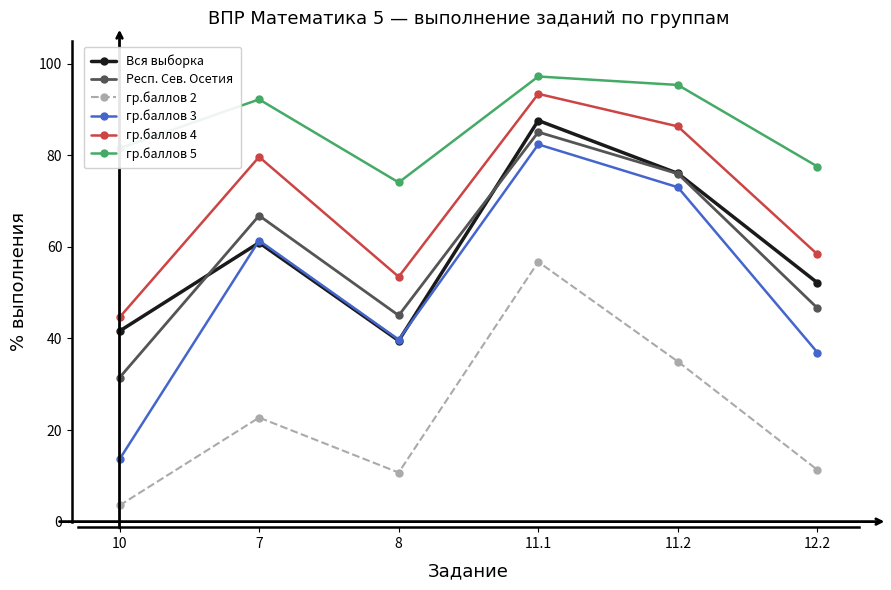

At which label does гр.баллов 3 reach its peak?

11.1